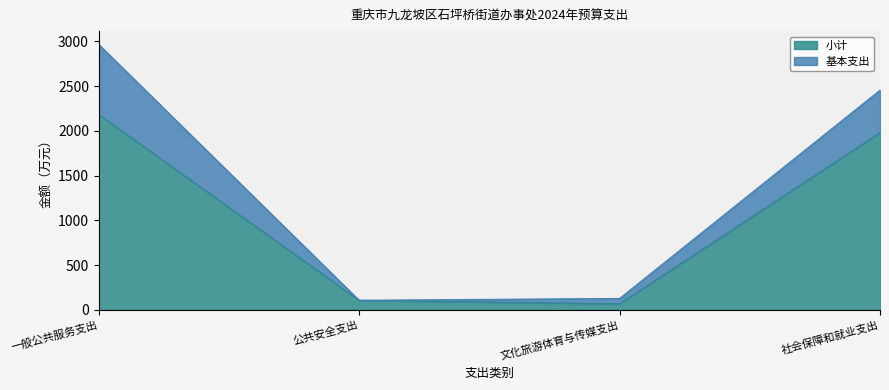

Rank the categories by value from highest to lowest.

一般公共服务支出, 社会保障和就业支出, 公共安全支出, 文化旅游体育与传媒支出